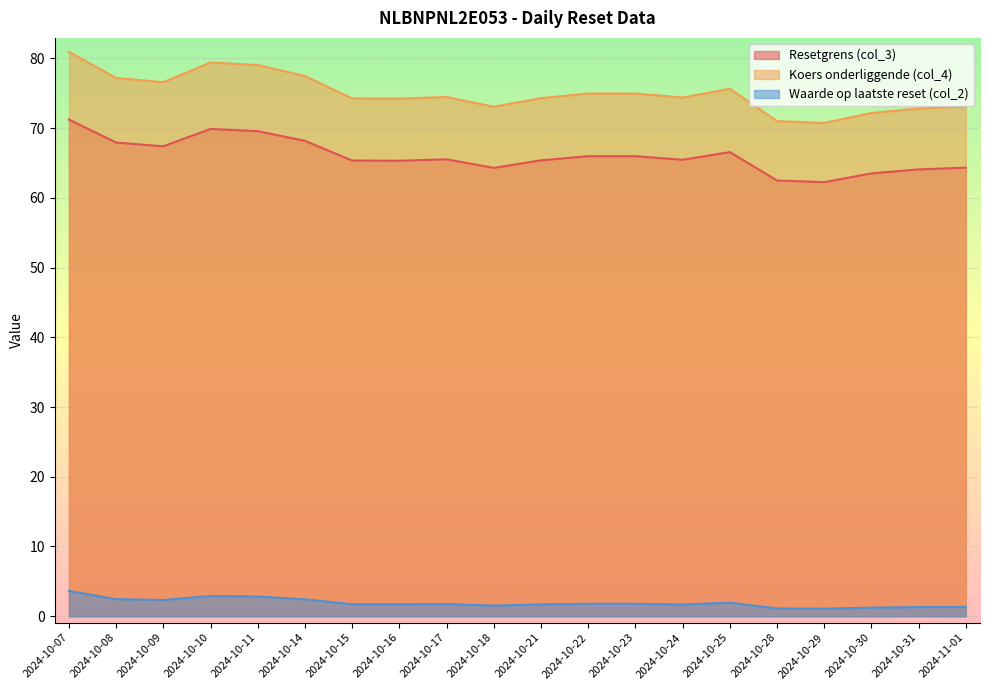

Reading left to right, extract all data points from this chart.

Resetgrens (col_3): 2024-10-07=71.2	2024-10-08=67.9	2024-10-09=67.4	2024-10-10=69.9	2024-10-11=69.6	2024-10-14=68.2	2024-10-15=65.3	2024-10-16=65.3	2024-10-17=65.5	2024-10-18=64.3	2024-10-21=65.4	2024-10-22=66.0	2024-10-23=66.0	2024-10-24=65.5	2024-10-25=66.6	2024-10-28=62.5	2024-10-29=62.2	2024-10-30=63.5	2024-10-31=64.1	2024-11-01=64.3
Koers onderliggende (col_4): 2024-10-07=80.9	2024-10-08=77.2	2024-10-09=76.6	2024-10-10=79.4	2024-10-11=79.0	2024-10-14=77.5	2024-10-15=74.2	2024-10-16=74.2	2024-10-17=74.5	2024-10-18=73.1	2024-10-21=74.3	2024-10-22=75.0	2024-10-23=75.0	2024-10-24=74.4	2024-10-25=75.6	2024-10-28=71.0	2024-10-29=70.7	2024-10-30=72.2	2024-10-31=72.8	2024-11-01=73.1
Waarde op laatste reset (col_2): 2024-10-07=3.6	2024-10-08=2.5	2024-10-09=2.3	2024-10-10=2.9	2024-10-11=2.8	2024-10-14=2.4	2024-10-15=1.7	2024-10-16=1.7	2024-10-17=1.8	2024-10-18=1.5	2024-10-21=1.7	2024-10-22=1.8	2024-10-23=1.8	2024-10-24=1.7	2024-10-25=1.9	2024-10-28=1.1	2024-10-29=1.1	2024-10-30=1.2	2024-10-31=1.3	2024-11-01=1.3